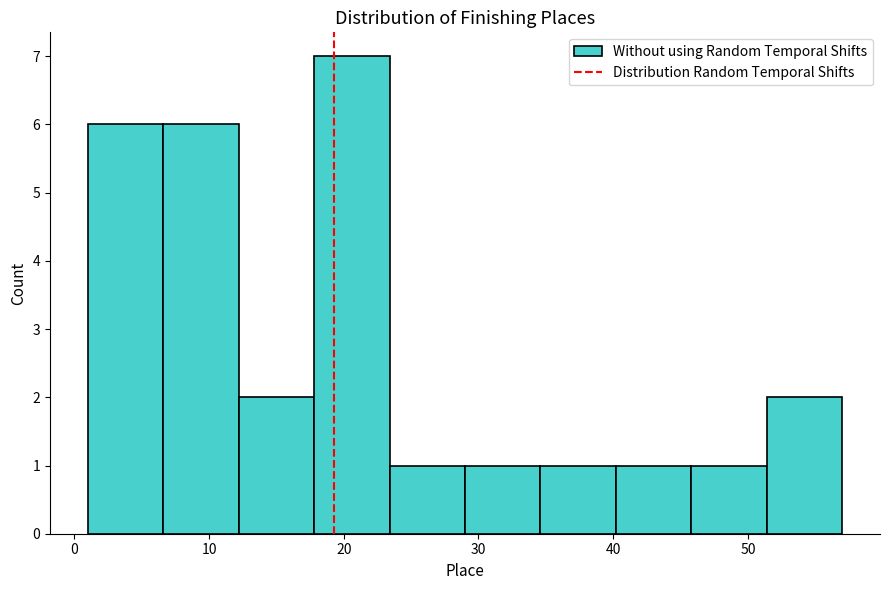

Reading left to right, list every bar in this chart as the range it spans on the x-axis followed by its height. Neither the bar edges nor the heights are printed on the chart, so give them approximately, as read against the axes.

1.0 to 6.6: 6
6.6 to 12.2: 6
12.2 to 17.8: 2
17.8 to 23.4: 7
23.4 to 29.0: 1
29.0 to 34.6: 1
34.6 to 40.2: 1
40.2 to 45.8: 1
45.8 to 51.4: 1
51.4 to 57.0: 2